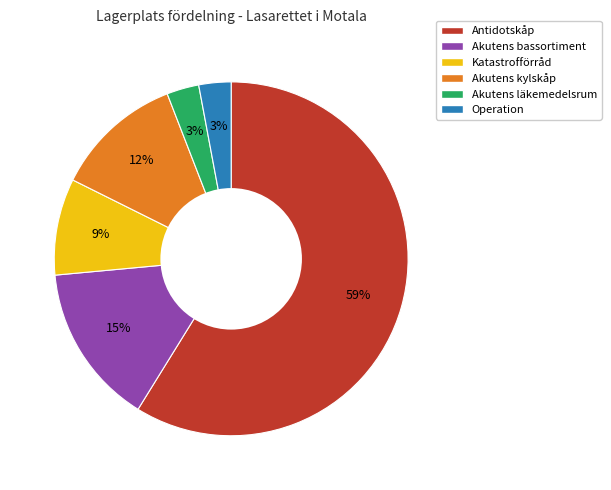

To the nearest percent, what is the difference between the Antidotskåp and Katastrofförråd slice percentages?

50%